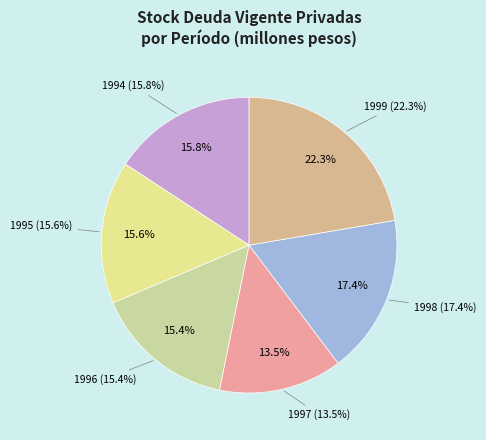

How many segments does this pie chart have?

6